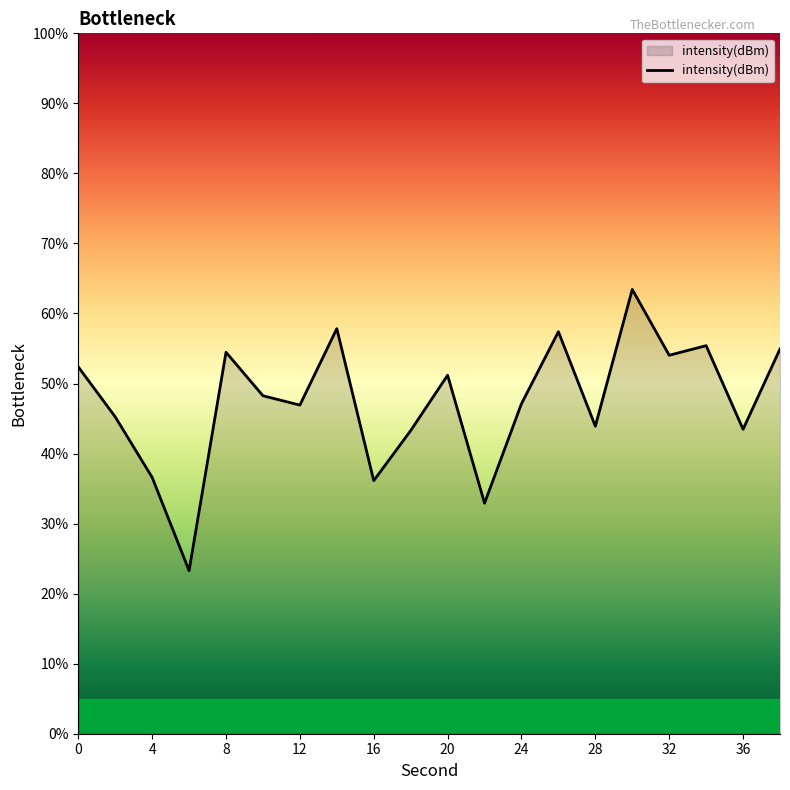

What is the difference between the maximum and minimum values?

40.1